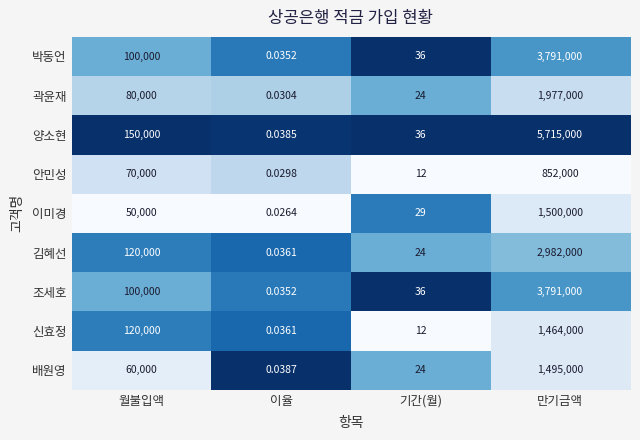

At which category is the sum across all series the highest?

만기금액